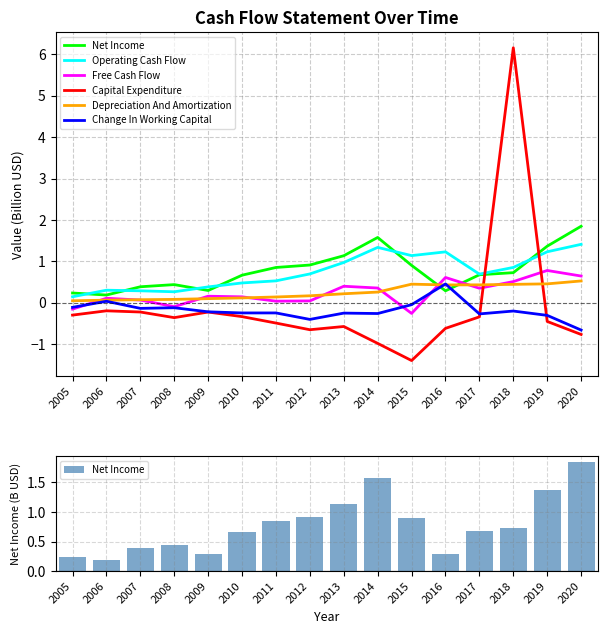

What is the difference between the second highest and minimum values in the Operating Cash Flow series?

1.2